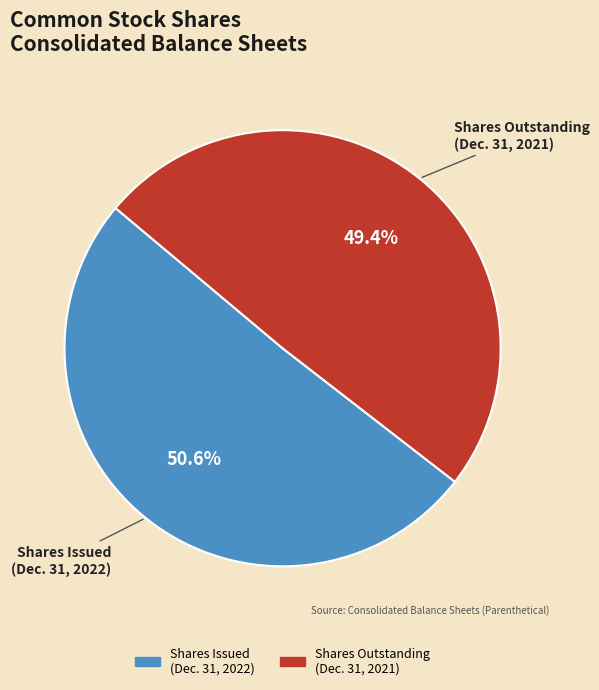

Which category has the biggest portion of the pie?

Common stock, shares issued (Dec. 31, 2022)